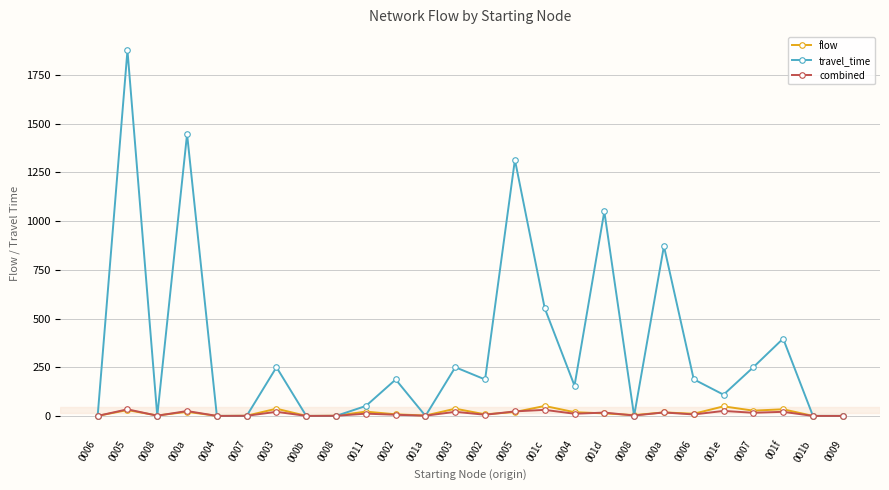

How many values in the travel_time series are below 187?

13